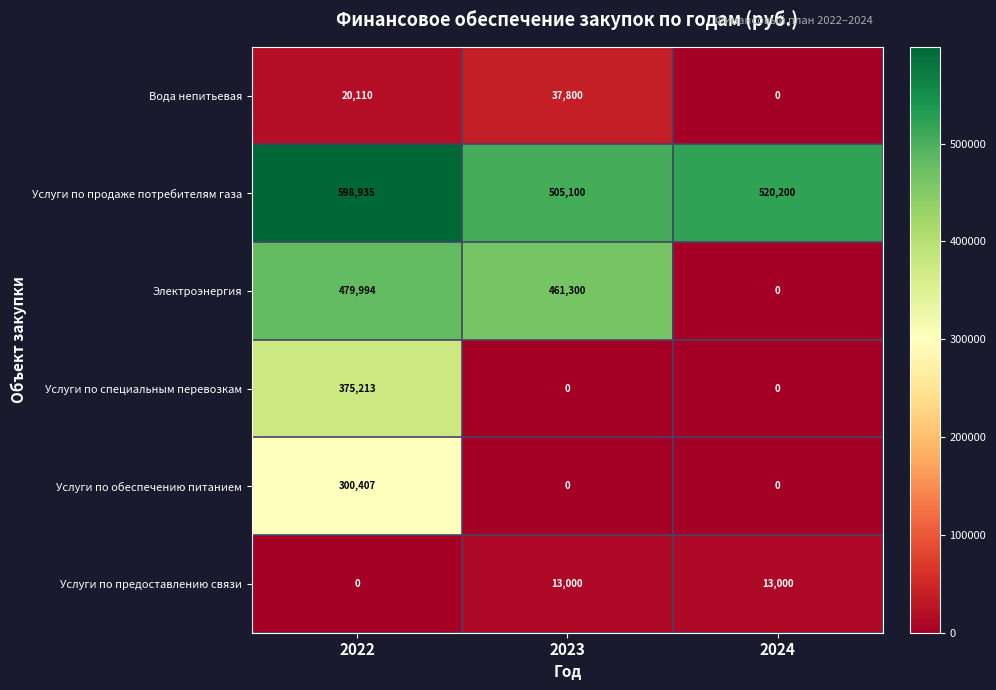

How many Вода непитьевая values are between 0 and 37800?

3